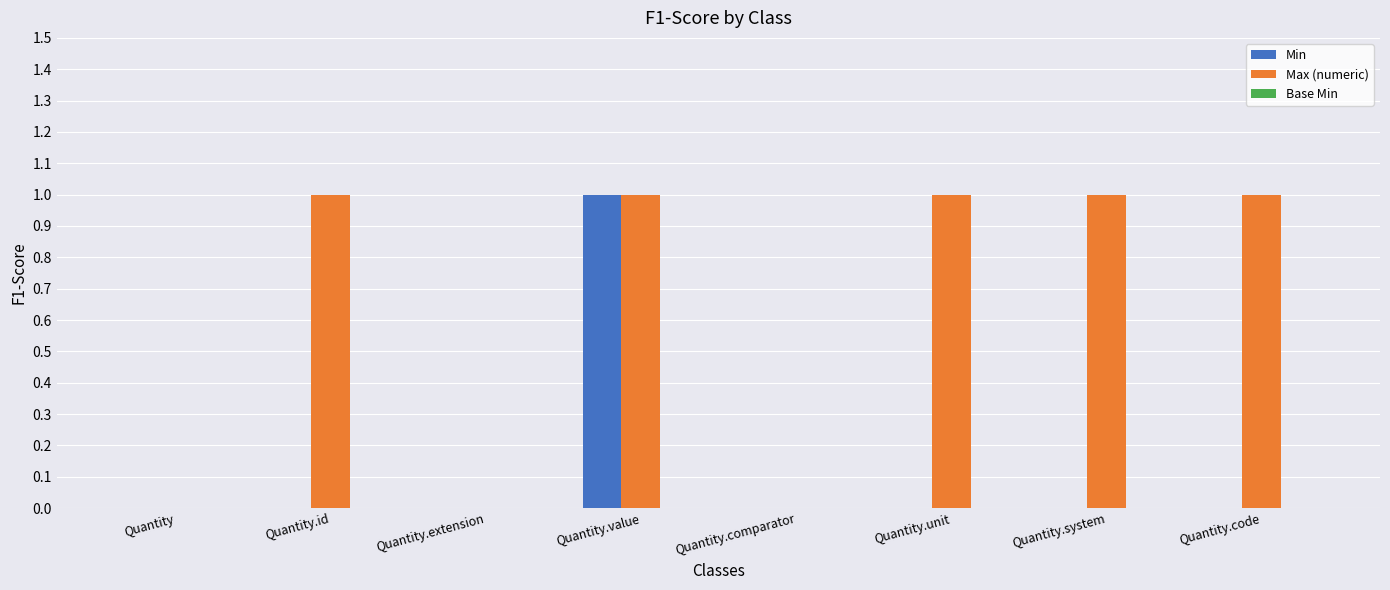

Which series has the largest total across all categories?

Max (numeric)